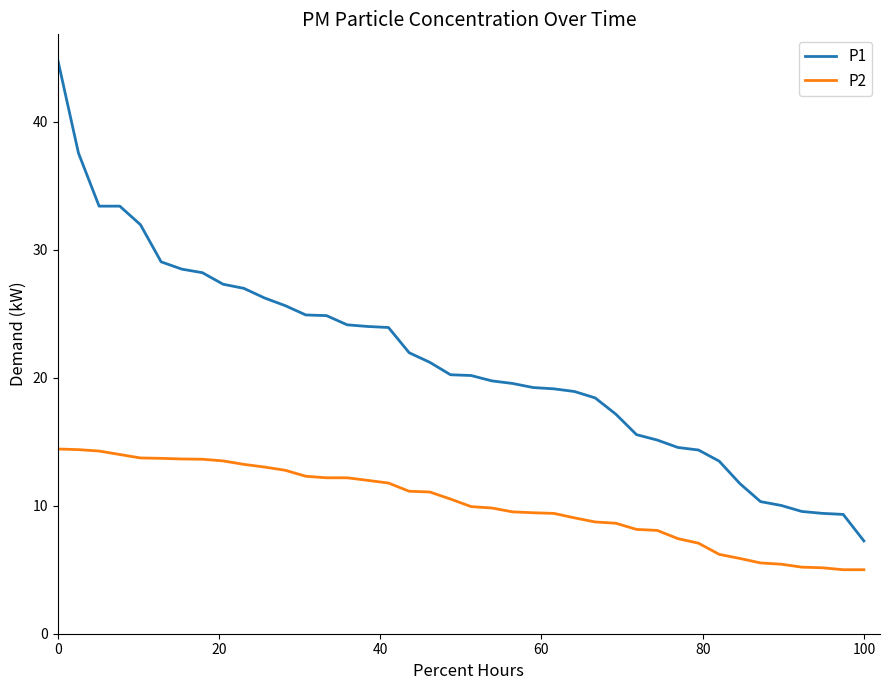

What is the difference between the maximum and minimum values in the P1 series?

37.6